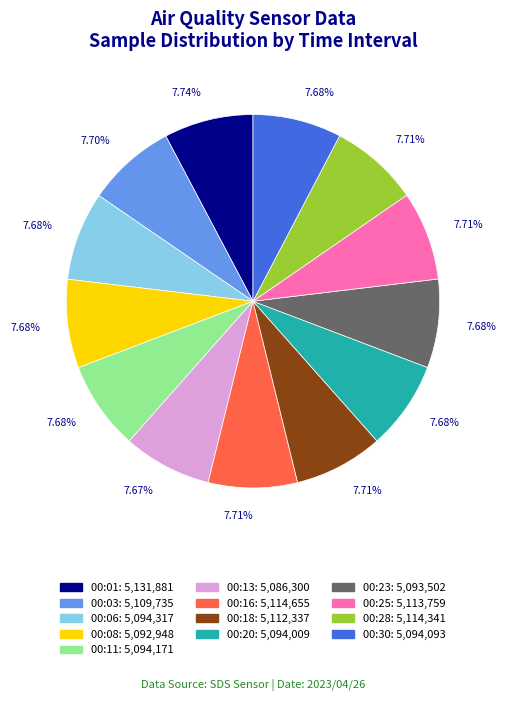

What percentage is the 00:08 slice, to the nearest percent?

8%